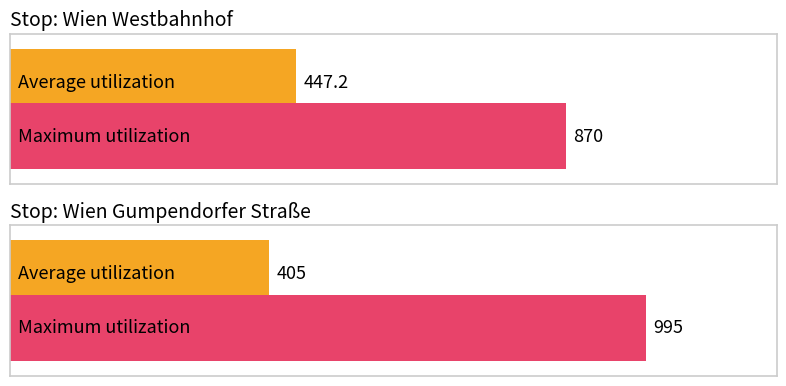

What is the sum of all Maximum utilization values?

1865.0